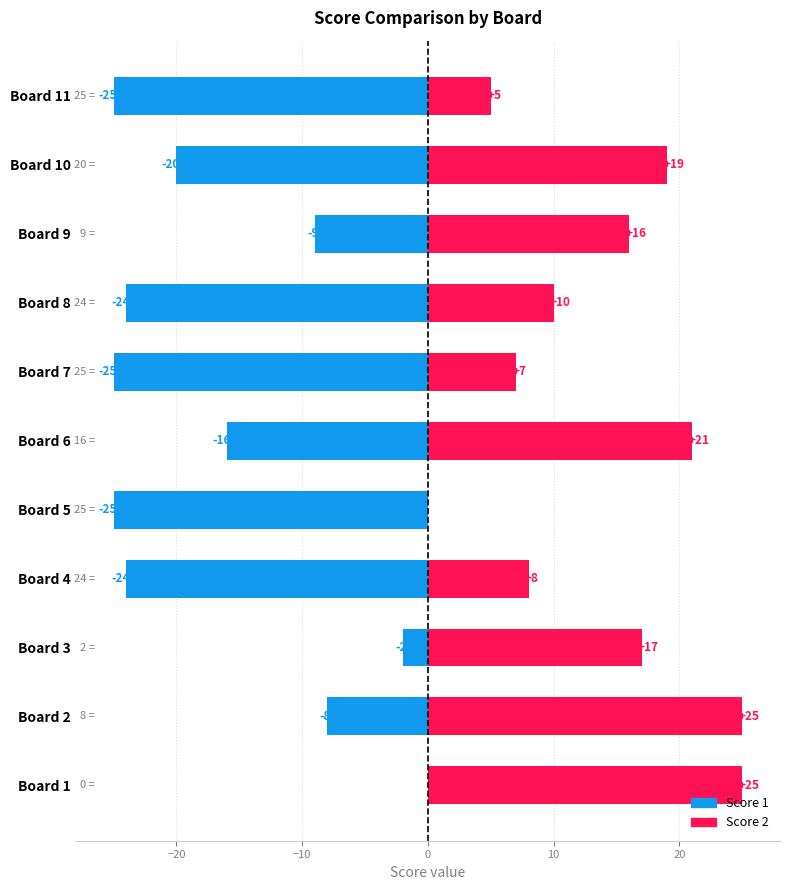

Which series has the largest total across all categories?

Score 2